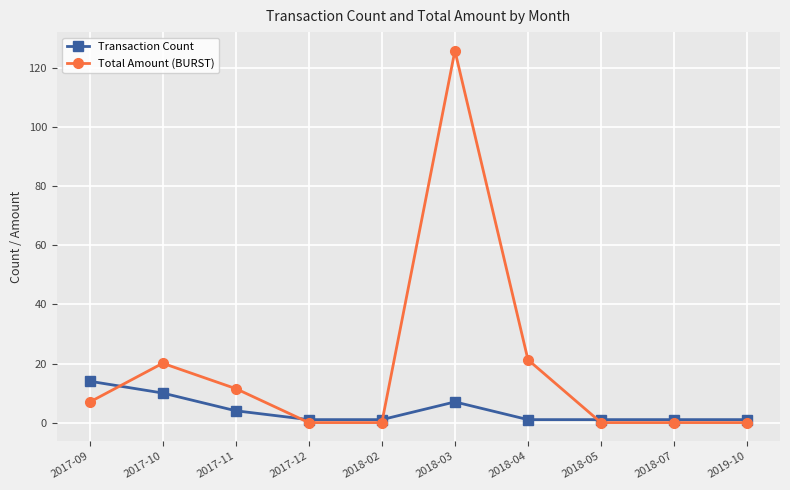

What is the label of the 3rd point from the left?

2017-11